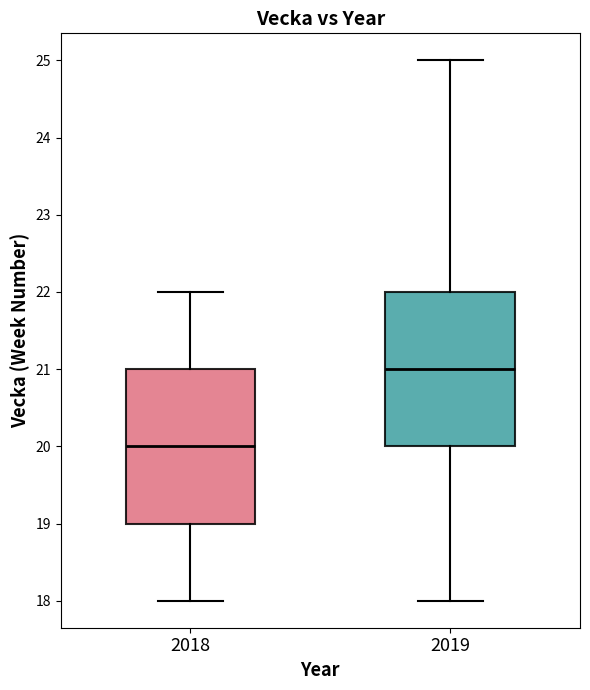

Reading left to right, read every box against the y-axis: the position of its median line, the range the box covers, and the ends of its whiskers. The values are not printed on the chart, so give them approximately, as read against the axis.

2018: median 20, box 19 to 21, whiskers 18 to 22
2019: median 21, box 20 to 22, whiskers 18 to 25